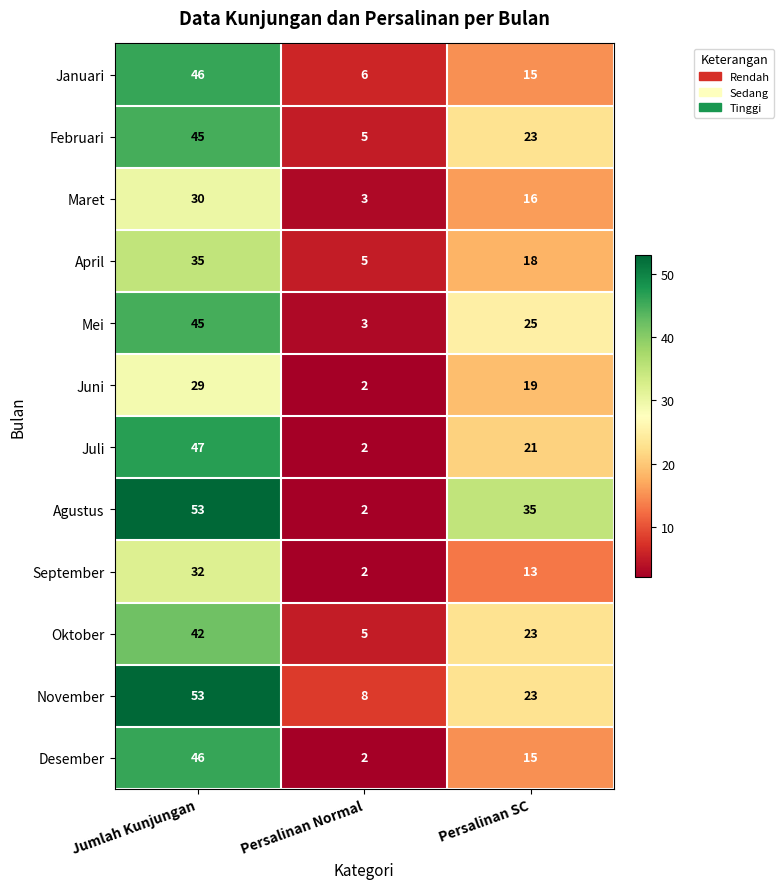

Rank the categories by Agustus value from lowest to highest.

Persalinan Normal, Persalinan SC, Jumlah Kunjungan